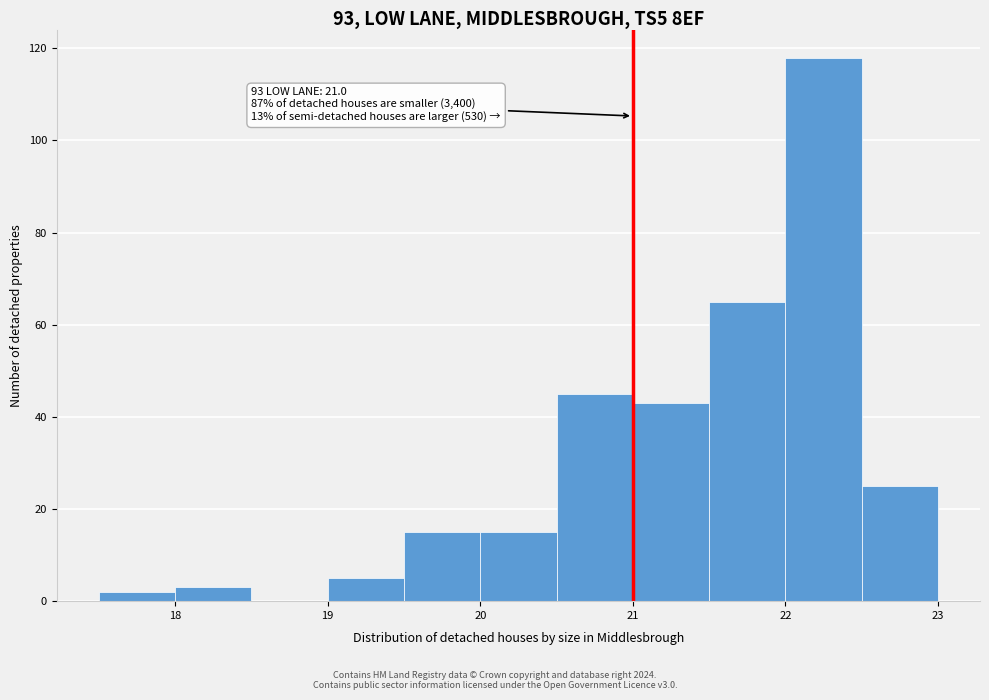

Which range on the x-axis has the tallest bar?

22.0 to 22.5